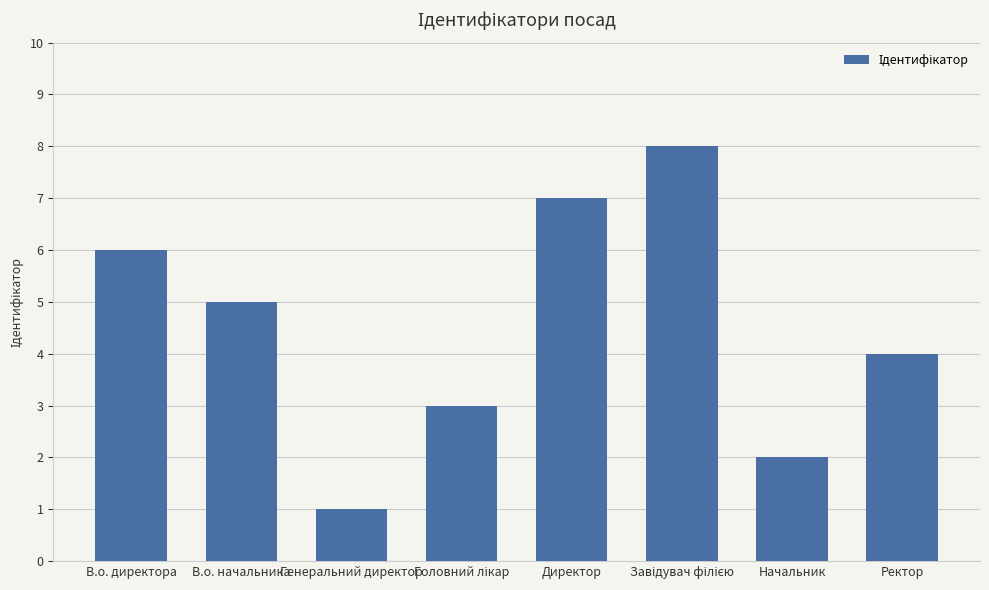

Does the chart contain stacked bars?

No